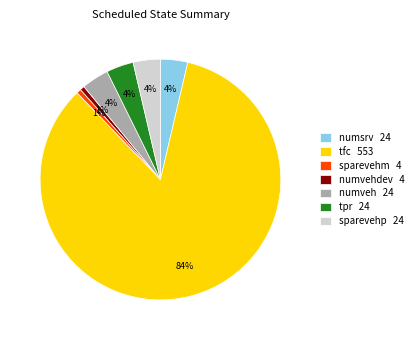

Combined, do tpr 24 and numveh 24 account for over 50%?

No